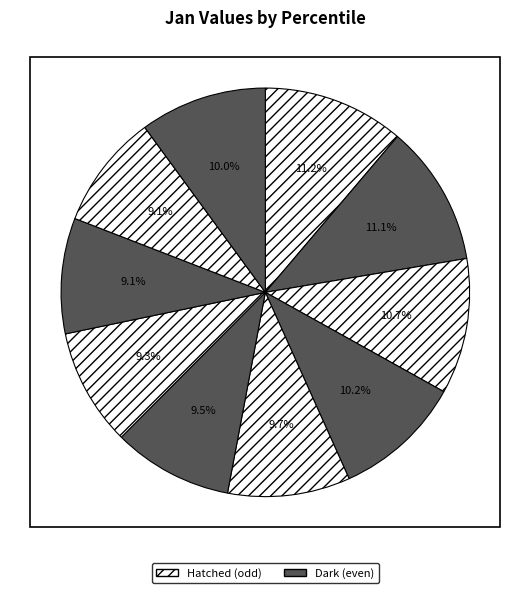

How many segments does this pie chart have?

10